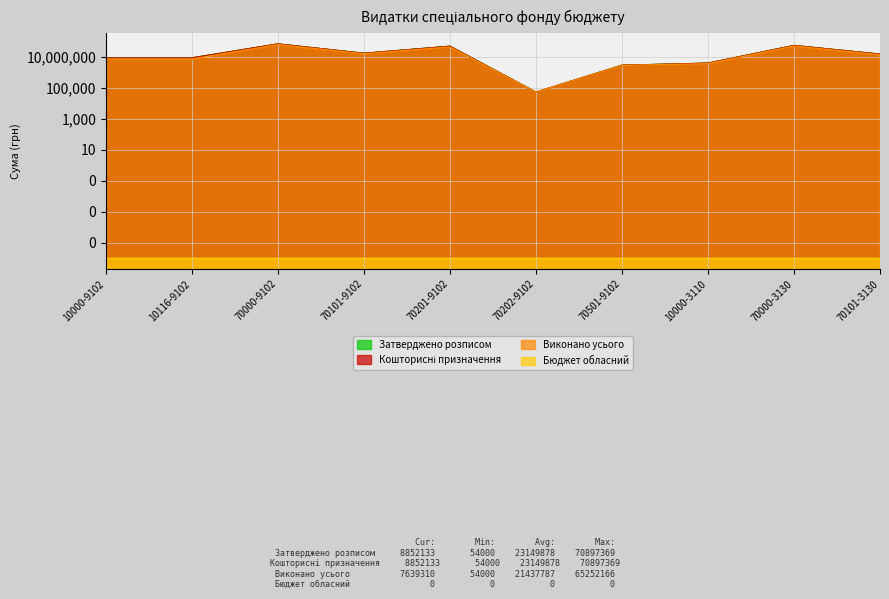

Is it true that Виконано усього equals 11575728.2 at 70201-9102?

False